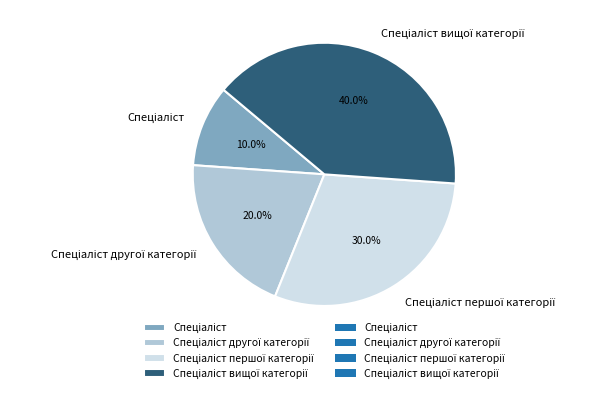

Does any single category account for the majority?

No